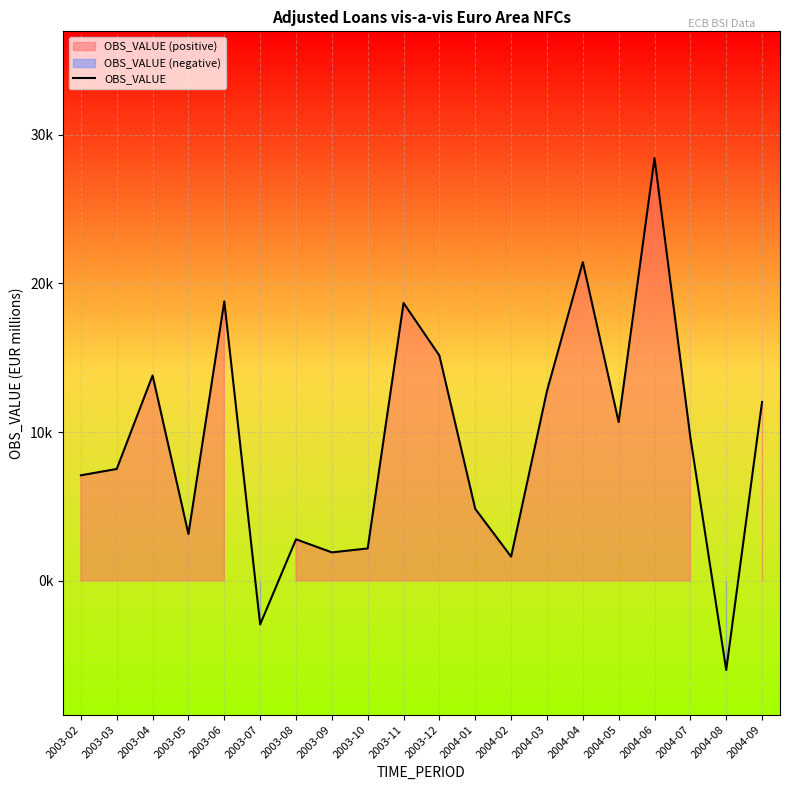

What is the label of the 20th point from the right?

2003-02